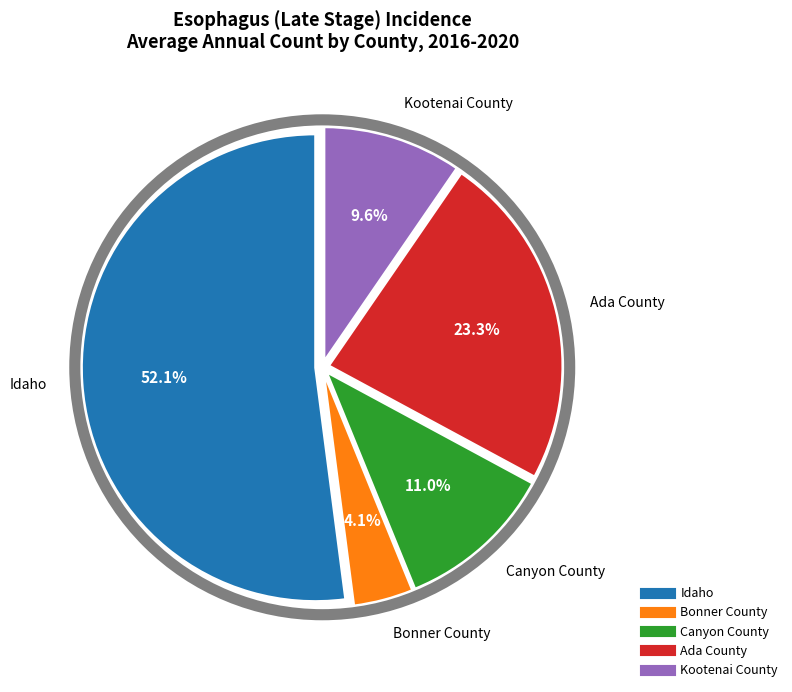

To the nearest percent, what is the difference between the Canyon County and Bonner County slice percentages?

7%